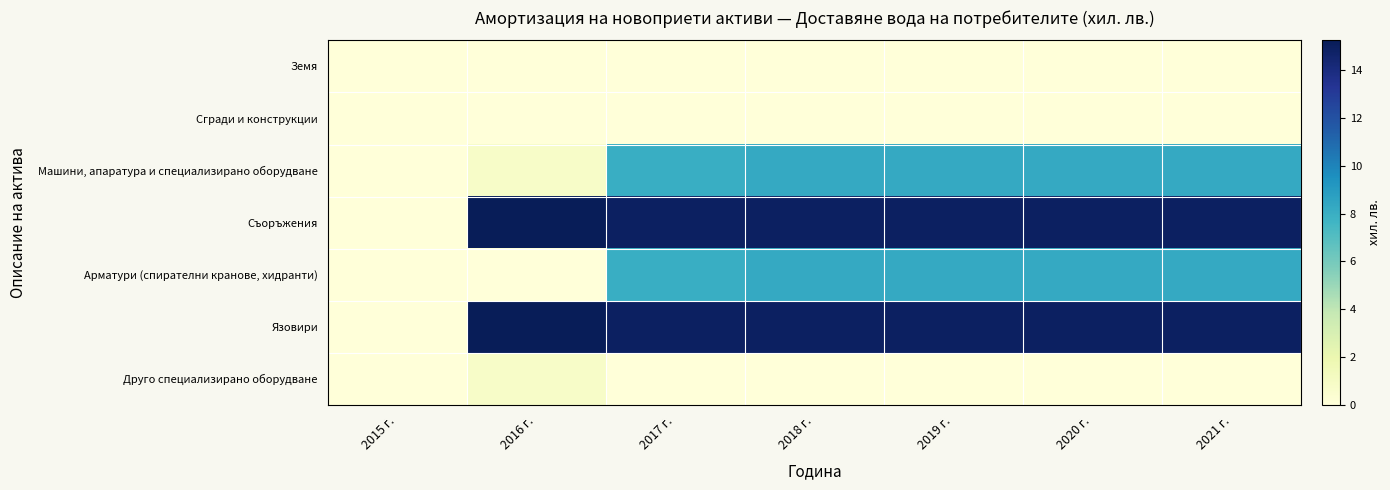

How many categories are shown in the chart?

7